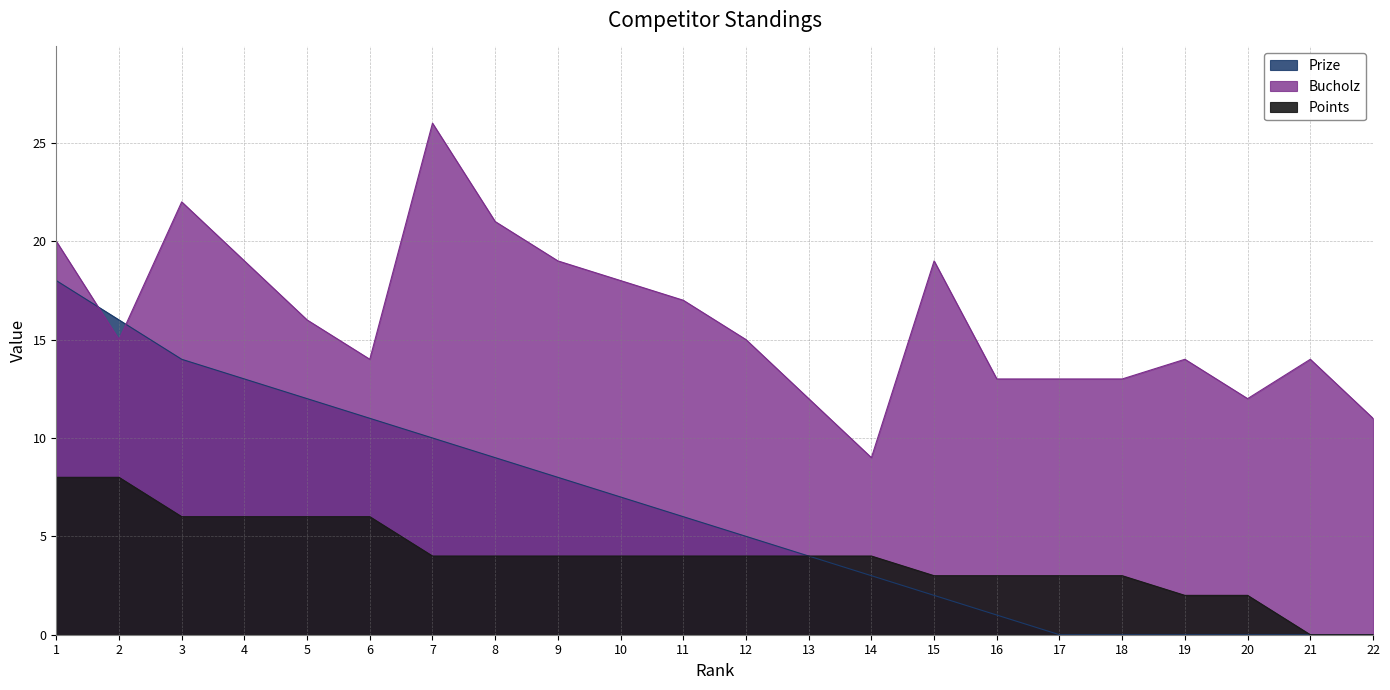

What is the sum of the Bucholz values at 16 and 11?

30